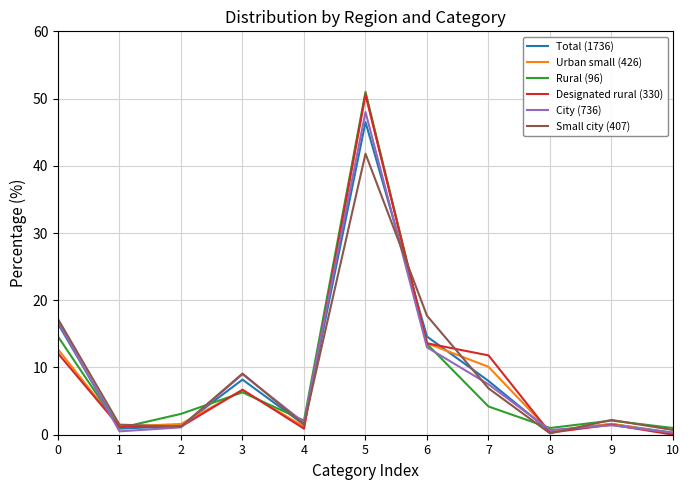

Which series changed the most between 0 and 7?

Rural (96)